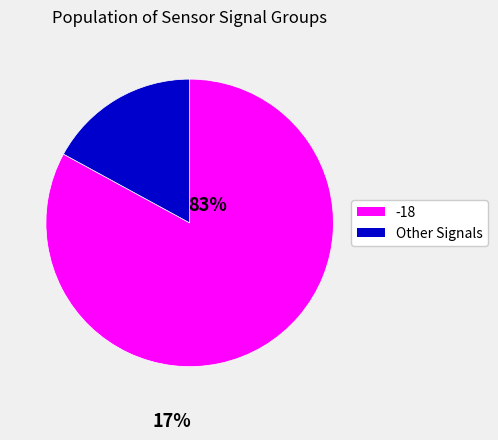

Is there a majority slice in this chart?

Yes